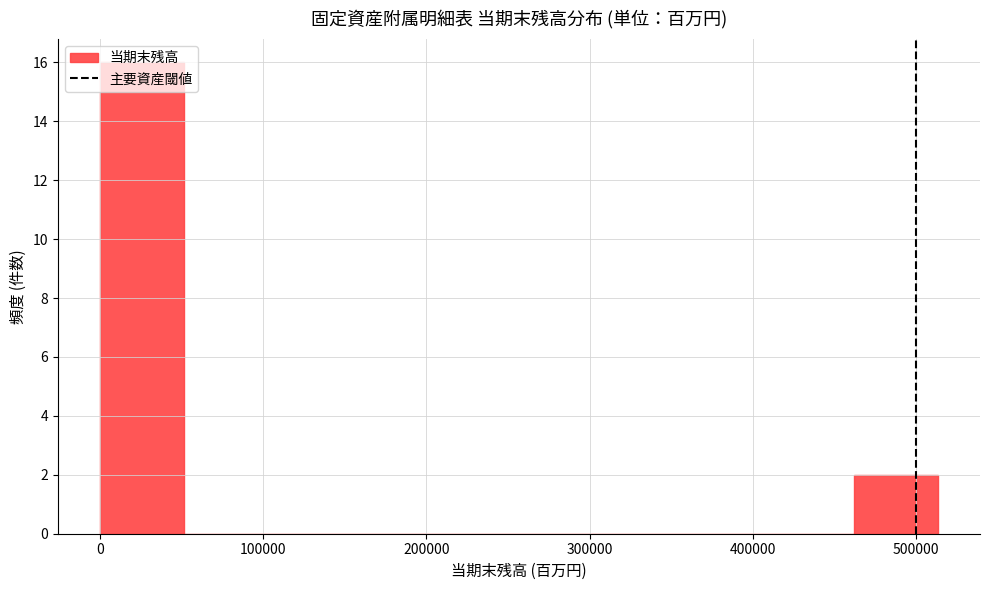

How tall is the bar that spans 0 to 50000 on the x-axis? Neither the bar edges nor the heights are printed on the chart, so give them approximately, as read against the axes.

16